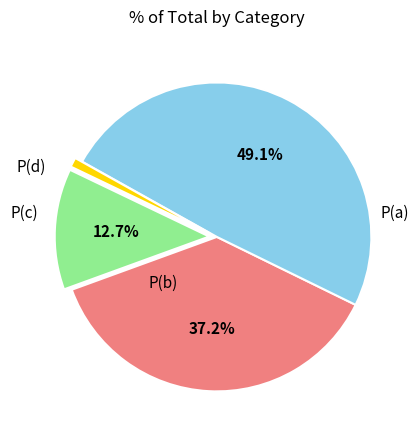

Between P(b) and P(d), which is larger?

P(b)